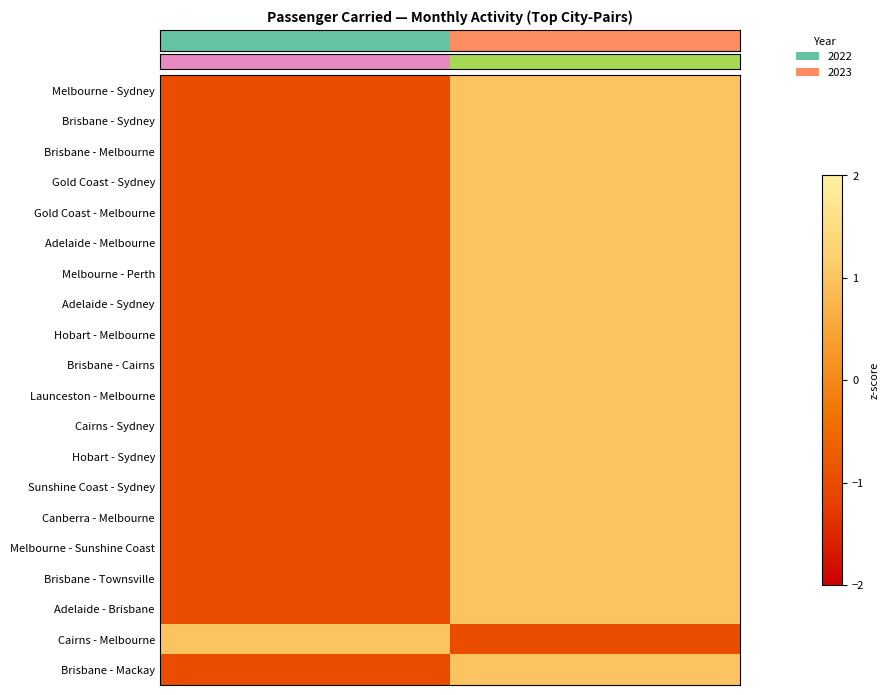

Which category has the lowest value across all series?

2022-01